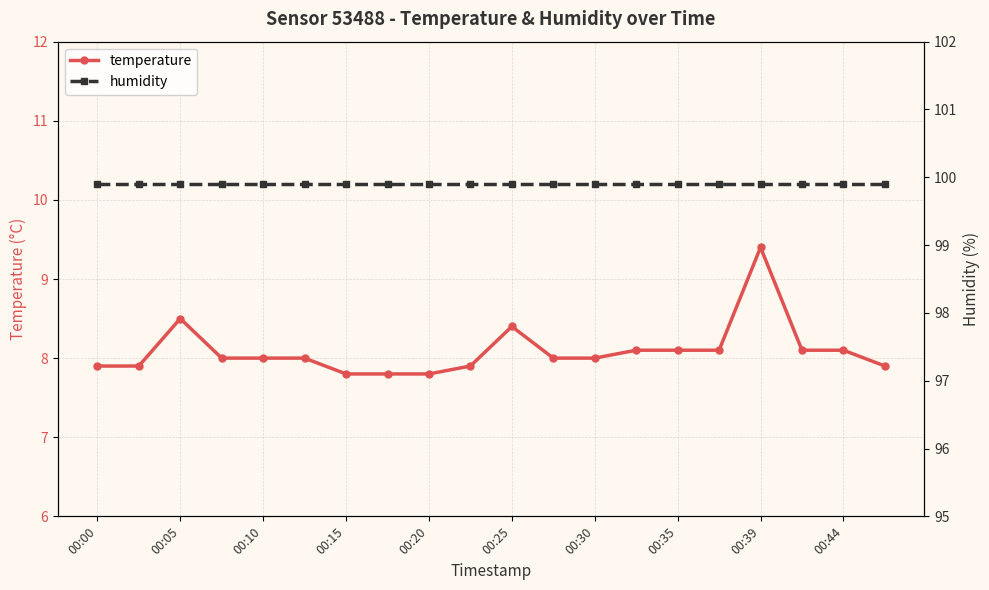

Reading right to left, what are all the values shown in this chart?

temperature: 7.9	8.1	8.1	9.4	8.1	8.1	8.1	8.0	8.0	8.4	7.9	7.8	7.8	7.8	8.0	8.0	8.0	8.5	7.9	7.9
humidity: 99.9	99.9	99.9	99.9	99.9	99.9	99.9	99.9	99.9	99.9	99.9	99.9	99.9	99.9	99.9	99.9	99.9	99.9	99.9	99.9